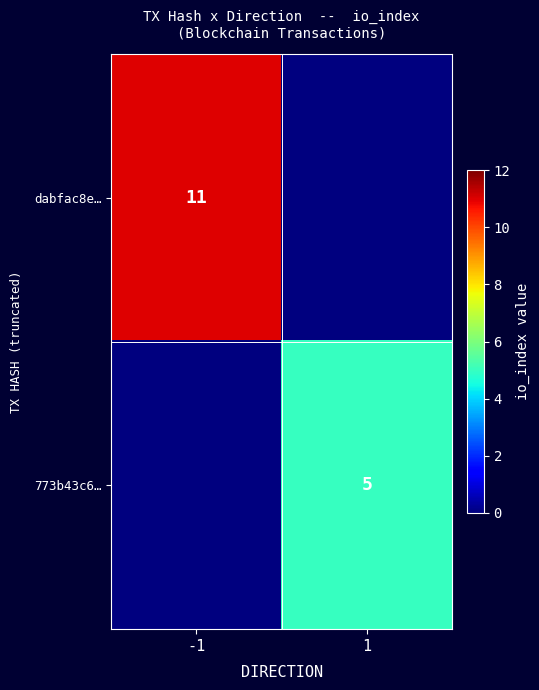

Is it true that dabfac8e… equals 15 at -1?

False